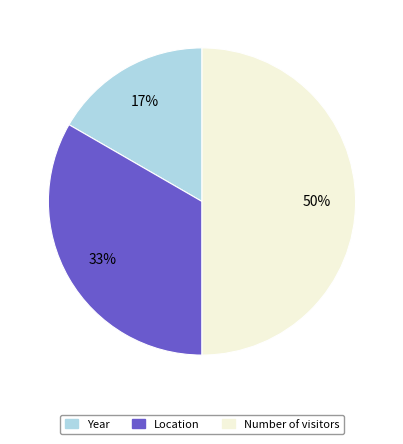

To the nearest percent, what is the combined percentage of Location and Year?

50%